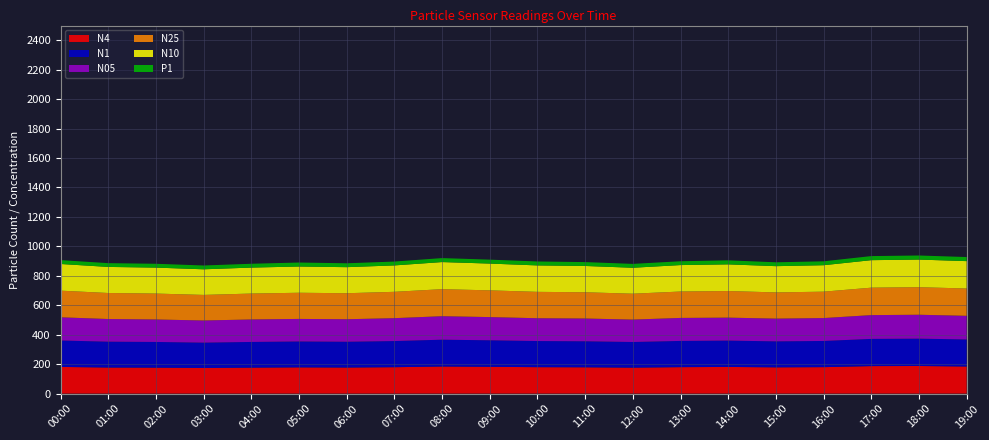

Reading left to right, list all the values displayed in this chart.

N4: 00:00=181.1	01:00=177.0	02:00=176.2	03:00=173.9	04:00=176.3	05:00=178.1	06:00=177.0	07:00=179.2	08:00=184.0	09:00=181.9	10:00=179.4	11:00=178.5	12:00=176.2	13:00=179.6	14:00=181.1	15:00=178.2	16:00=179.6	17:00=186.7	18:00=187.5	19:00=183.8
N1: 00:00=179.6	01:00=175.5	02:00=174.5	03:00=172.2	04:00=174.5	05:00=175.9	06:00=175.1	07:00=177.6	08:00=182.2	09:00=180.1	10:00=177.5	11:00=176.8	12:00=174.3	13:00=178.1	14:00=178.9	15:00=176.5	16:00=177.8	17:00=184.8	18:00=185.6	19:00=183.8
N05: 00:00=157.5	01:00=153.9	02:00=152.7	03:00=150.5	04:00=152.7	05:00=153.2	06:00=153.0	07:00=155.5	08:00=159.5	09:00=157.6	10:00=155.0	11:00=154.7	12:00=152.2	13:00=156.2	14:00=156.0	15:00=154.5	16:00=155.6	17:00=161.5	18:00=162.4	19:00=160.6
N25: 00:00=180.9	01:00=176.8	02:00=176.0	03:00=173.7	04:00=176.0	05:00=177.8	06:00=176.7	07:00=179.0	08:00=183.7	09:00=181.6	10:00=179.2	11:00=178.3	12:00=175.9	13:00=179.4	14:00=180.7	15:00=178.0	16:00=179.3	17:00=186.4	18:00=187.2	19:00=185.6
N10: 00:00=181.2	01:00=177.1	02:00=176.3	03:00=174.0	04:00=176.3	05:00=178.2	06:00=177.0	07:00=179.3	08:00=184.0	09:00=181.9	10:00=179.5	11:00=178.6	12:00=176.2	13:00=179.7	14:00=181.1	15:00=178.3	16:00=179.7	17:00=186.8	18:00=187.6	19:00=185.9
P1: 00:00=26.2	01:00=25.6	02:00=26.0	03:00=25.8	04:00=26.0	05:00=27.1	06:00=26.3	07:00=26.2	08:00=27.0	09:00=26.7	10:00=26.8	11:00=26.3	12:00=26.3	13:00=26.0	14:00=27.4	15:00=26.2	16:00=26.5	17:00=27.7	18:00=27.7	19:00=27.7